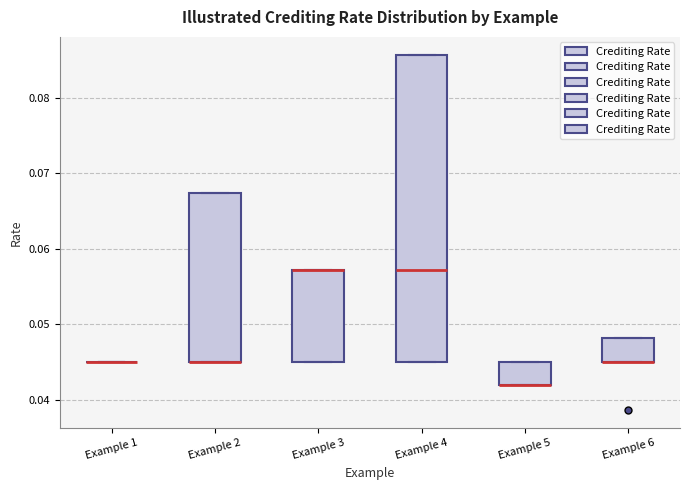

Reading left to right, transcribe this box plot: for each box, give where its median line is, the range the box spans, and where its two whiskers end, as read against the y-axis. The values are not printed on the chart, so give them approximately, as read against the axis.

Example 1: box collapsed to a line at 0.045, whiskers 0.045 to 0.045
Example 2: median 0.045 (drawn on the box's lower edge), box 0.045 to 0.067, whiskers 0.045 to 0.067
Example 3: median 0.057 (drawn on the box's upper edge), box 0.045 to 0.057, whiskers 0.045 to 0.057
Example 4: median 0.057, box 0.045 to 0.086, whiskers 0.045 to 0.086
Example 5: median 0.042 (drawn on the box's lower edge), box 0.042 to 0.045, whiskers 0.042 to 0.045
Example 6: median 0.045 (drawn on the box's lower edge), box 0.045 to 0.048, whiskers 0.045 to 0.048